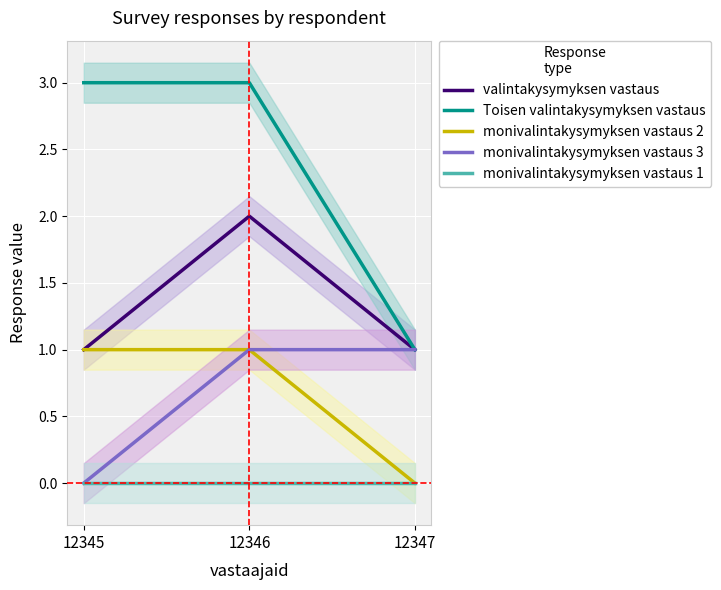

Is the value of monivalintakysymyksen vastaus 2 at 12347 greater than the value of Toisen valintakysymyksen vastaus at 12347?

No